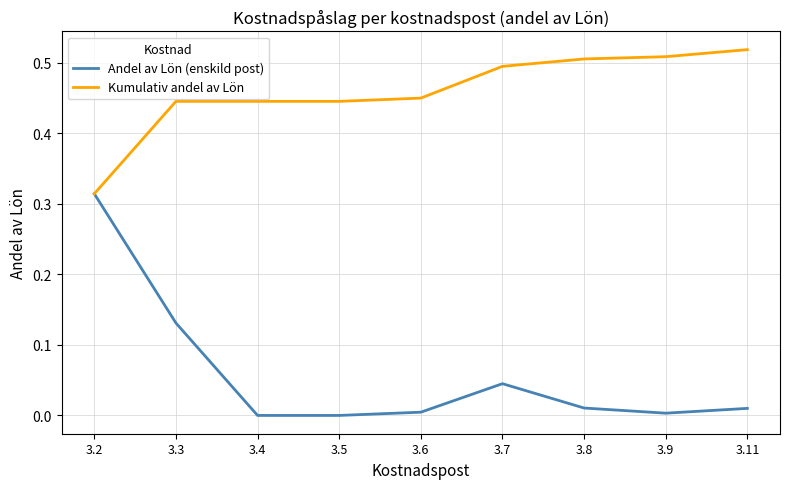

What are all the series names shown in the legend?

Andel av Lön (enskild post), Kumulativ andel av Lön